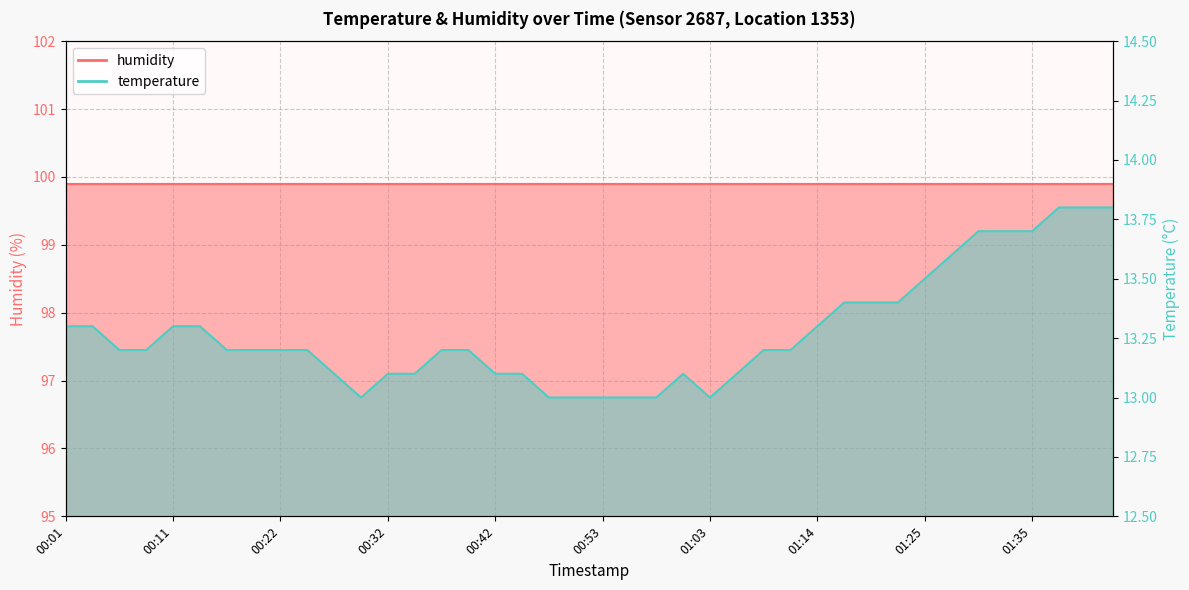

True or false: the data has more than 2 interior local peaks.

False